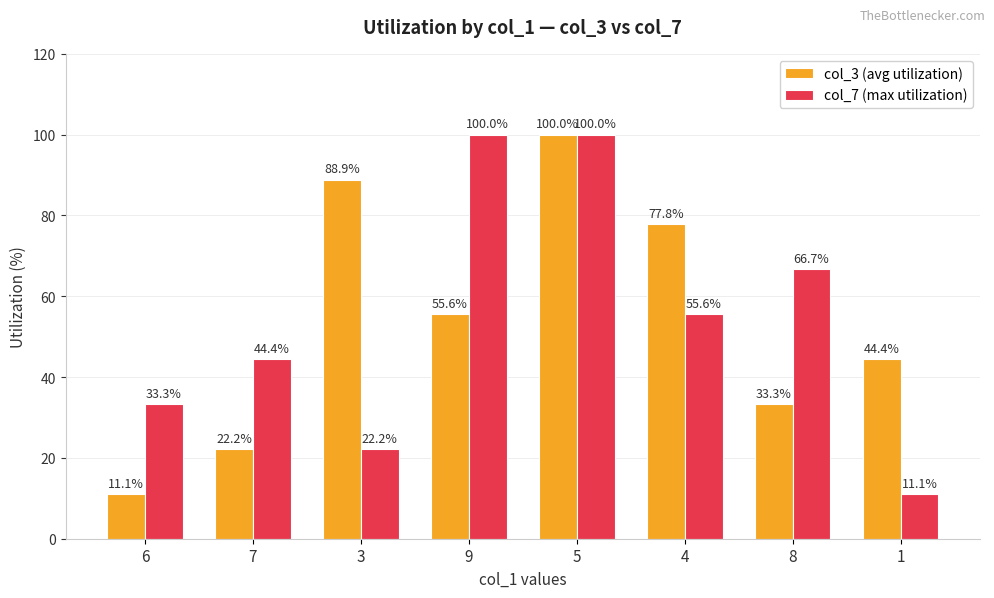

Reading left to right, what are all the values shown in this chart?

col_3 (avg utilization): 6=11.1	7=22.2	3=88.9	9=55.6	5=100.0	4=77.8	8=33.3	1=44.4
col_7 (max utilization): 6=33.3	7=44.4	3=22.2	9=100.0	5=100.0	4=55.6	8=66.7	1=11.1